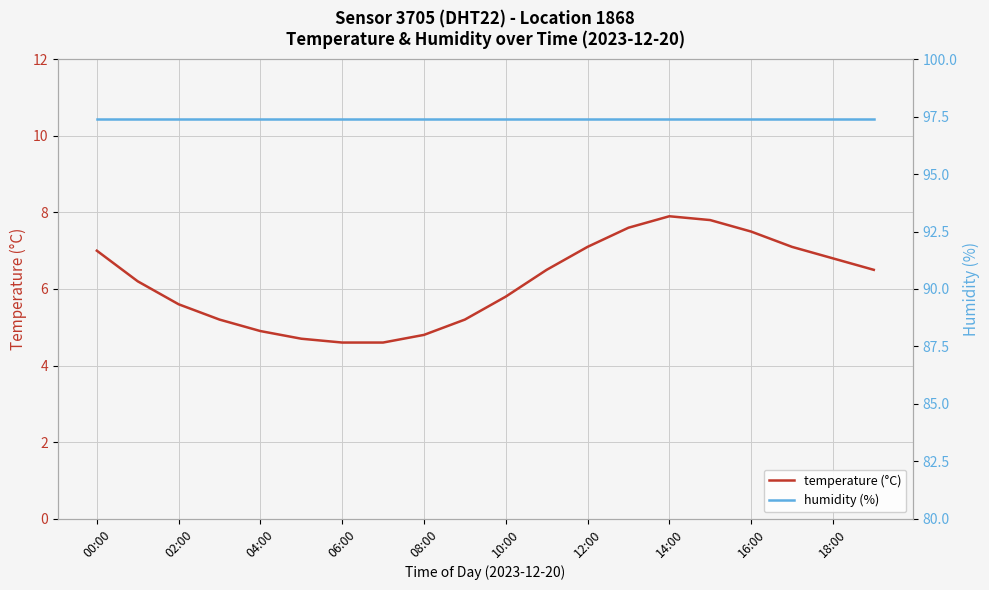

True or false: humidity (%) and temperature (°C) cross at least once.

False